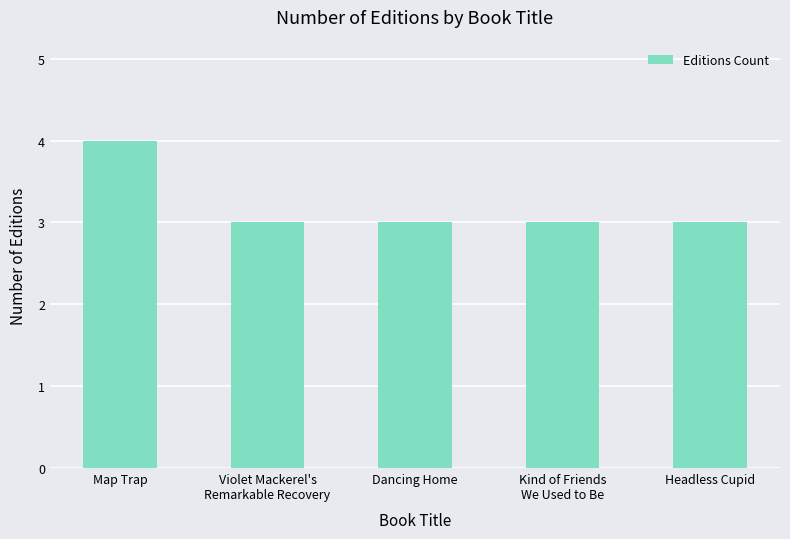

What is the label of the 5th bar from the left?

Headless Cupid